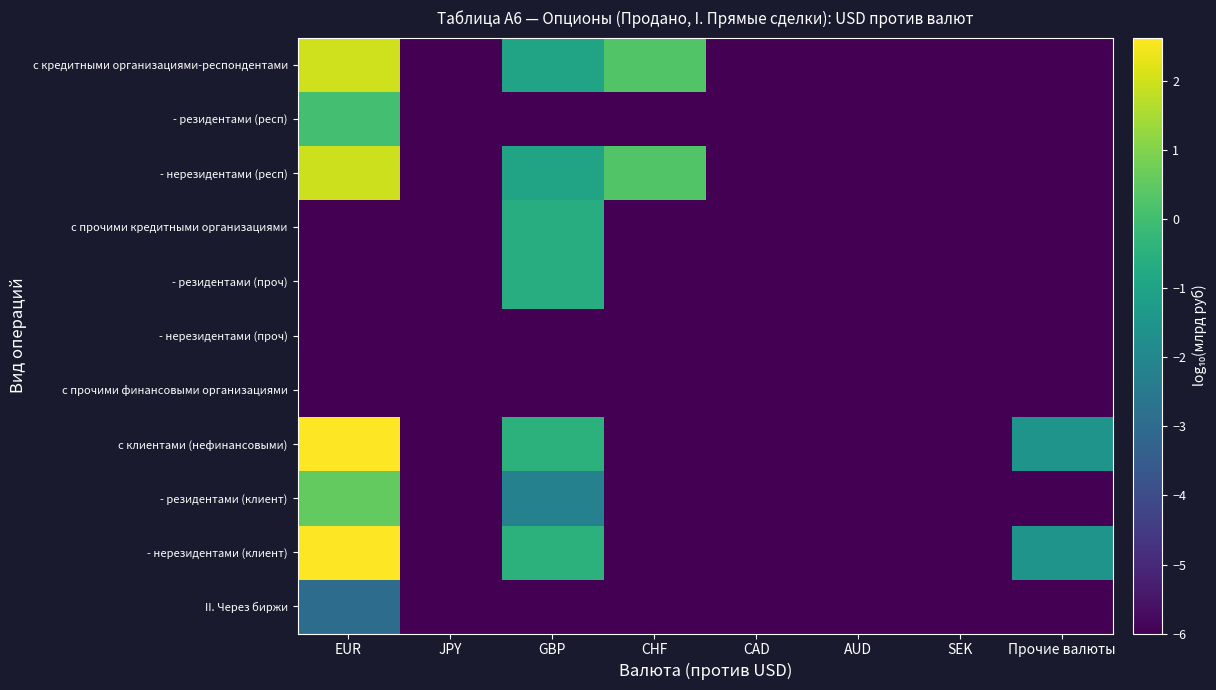

Reading left to right, transcribe all the data shown in this chart.

с кредитными организациями-респондентами: EUR=2.0	JPY=-6.0	GBP=-0.9	CHF=0.3	CAD=-6.0	AUD=-6.0	SEK=-6.0	Прочие валюты=-6.0
- резидентами (респ): EUR=0.0	JPY=-6.0	GBP=-6.0	CHF=-6.0	CAD=-6.0	AUD=-6.0	SEK=-6.0	Прочие валюты=-6.0
- нерезидентами (респ): EUR=2.0	JPY=-6.0	GBP=-0.9	CHF=0.3	CAD=-6.0	AUD=-6.0	SEK=-6.0	Прочие валюты=-6.0
с прочими кредитными организациями: EUR=-6.0	JPY=-6.0	GBP=-0.6	CHF=-6.0	CAD=-6.0	AUD=-6.0	SEK=-6.0	Прочие валюты=-6.0
- резидентами (проч): EUR=-6.0	JPY=-6.0	GBP=-0.6	CHF=-6.0	CAD=-6.0	AUD=-6.0	SEK=-6.0	Прочие валюты=-6.0
- нерезидентами (проч): EUR=-6.0	JPY=-6.0	GBP=-6.0	CHF=-6.0	CAD=-6.0	AUD=-6.0	SEK=-6.0	Прочие валюты=-6.0
с прочими финансовыми организациями: EUR=-6.0	JPY=-6.0	GBP=-6.0	CHF=-6.0	CAD=-6.0	AUD=-6.0	SEK=-6.0	Прочие валюты=-6.0
с клиентами (нефинансовыми): EUR=2.6	JPY=-6.0	GBP=-0.4	CHF=-6.0	CAD=-6.0	AUD=-6.0	SEK=-6.0	Прочие валюты=-1.5
- резидентами (клиент): EUR=0.6	JPY=-6.0	GBP=-2.2	CHF=-6.0	CAD=-6.0	AUD=-6.0	SEK=-6.0	Прочие валюты=-6.0
- нерезидентами (клиент): EUR=2.6	JPY=-6.0	GBP=-0.5	CHF=-6.0	CAD=-6.0	AUD=-6.0	SEK=-6.0	Прочие валюты=-1.5
II. Через биржи: EUR=-3.0	JPY=-6.0	GBP=-6.0	CHF=-6.0	CAD=-6.0	AUD=-6.0	SEK=-6.0	Прочие валюты=-6.0